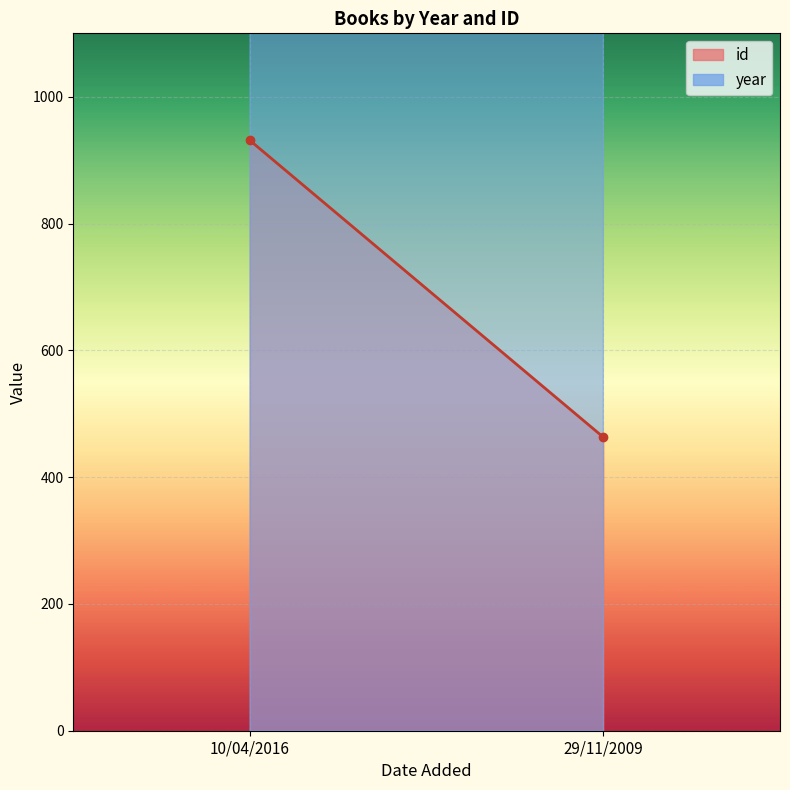

At which category does the chart reach its peak across all series?

10/04/2016